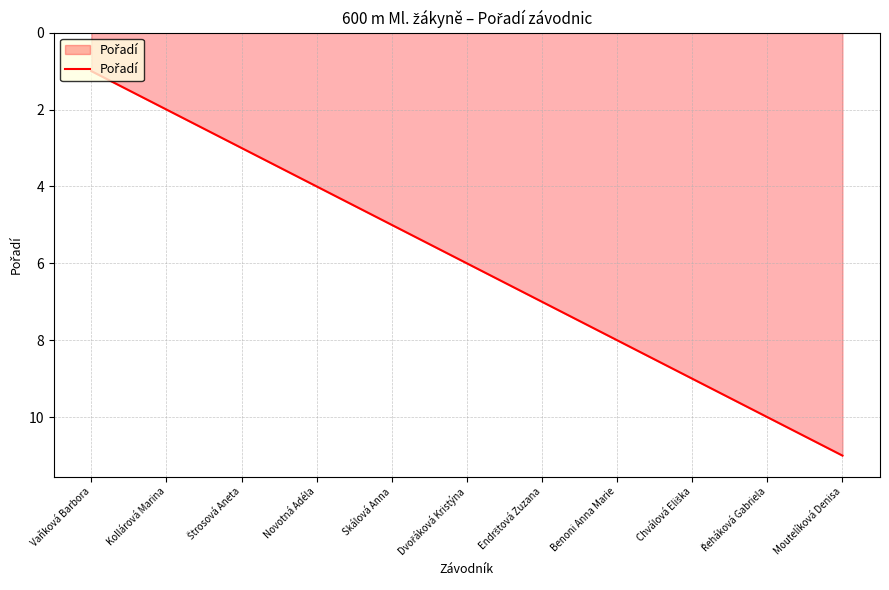

Does the chart have visible grid lines?

Yes